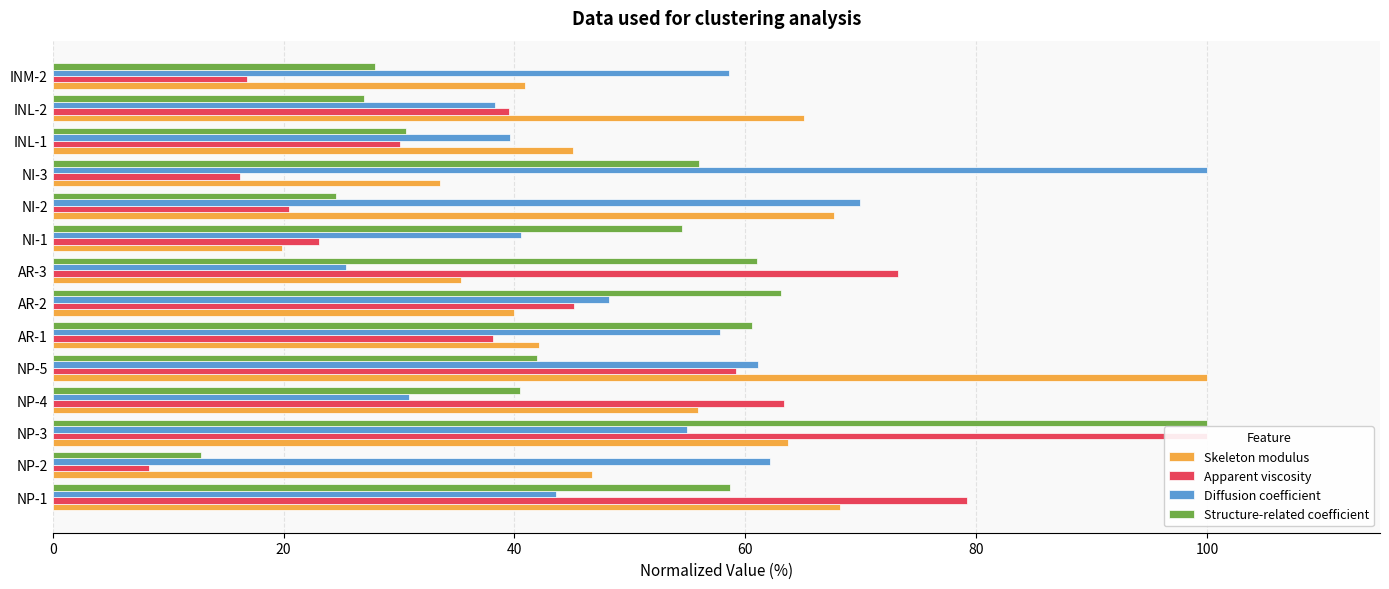

Rank the series by their maximum value, from highest to lowest.

Skeleton modulus, Apparent viscosity, Diffusion coefficient, Structure-related coefficient